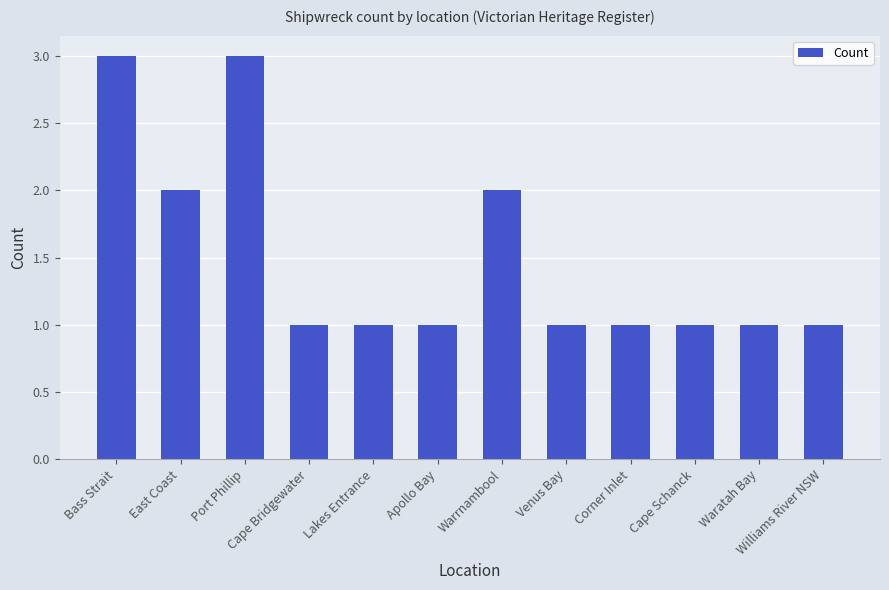

What is the ratio of the value at East Coast to the value at Cape Bridgewater?

2.0